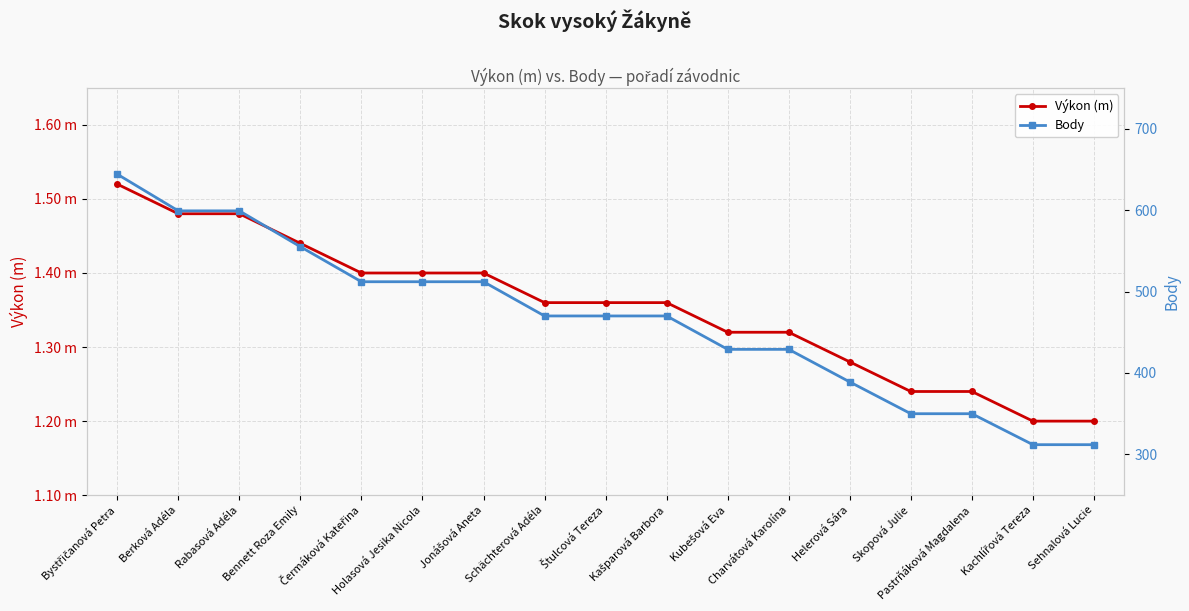

What is the value of the Body point at the 4th from the left?

555.0